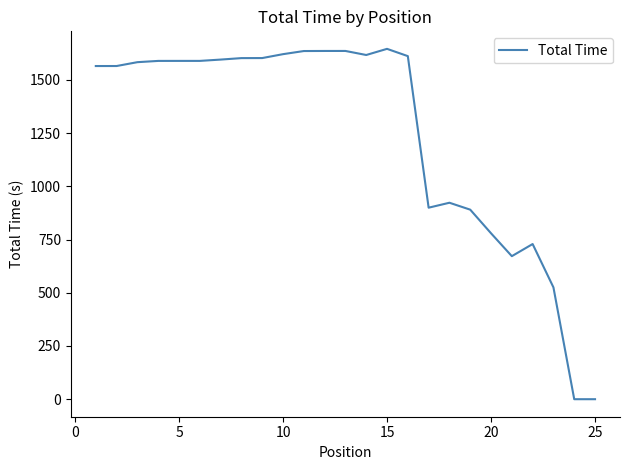

What is the difference between the maximum and minimum values?

1646.1